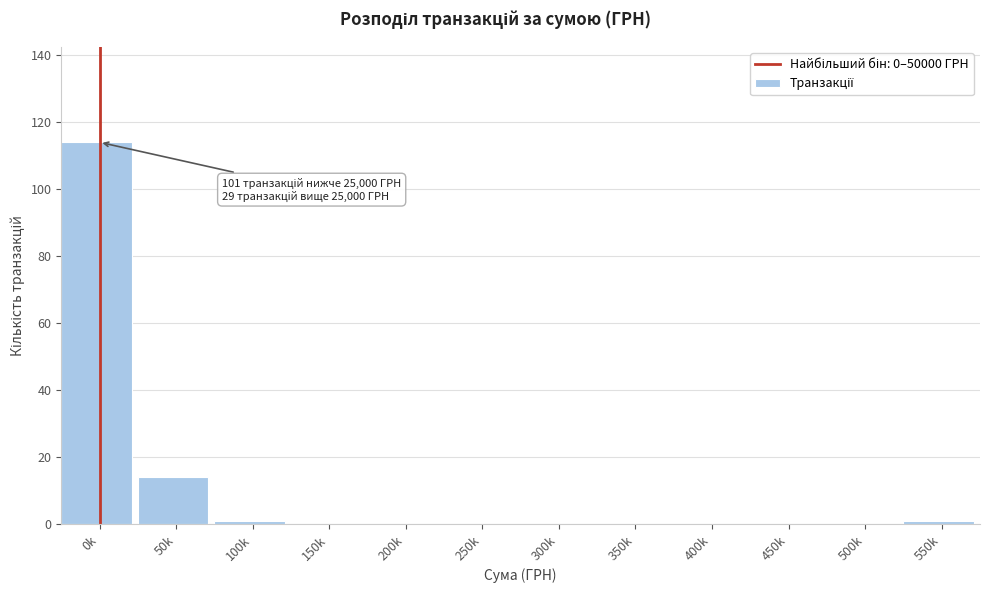

Reading left to right, extract all data points from this chart.

0k=114	50k=14	100k=1	150k=0	200k=0	250k=0	300k=0	350k=0	400k=0	450k=0	500k=0	550k=1